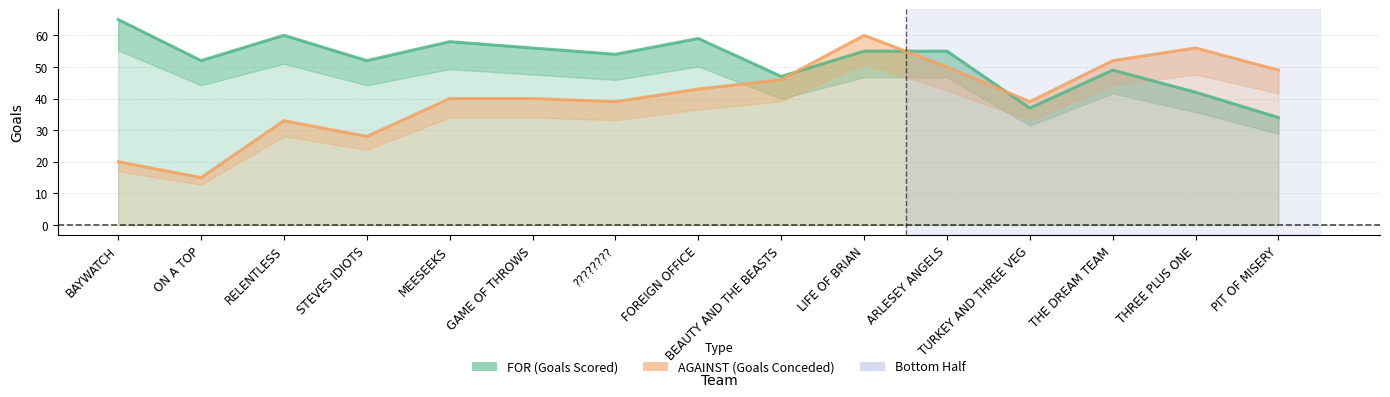

Which category has the lowest value across all series?

ON A TOP